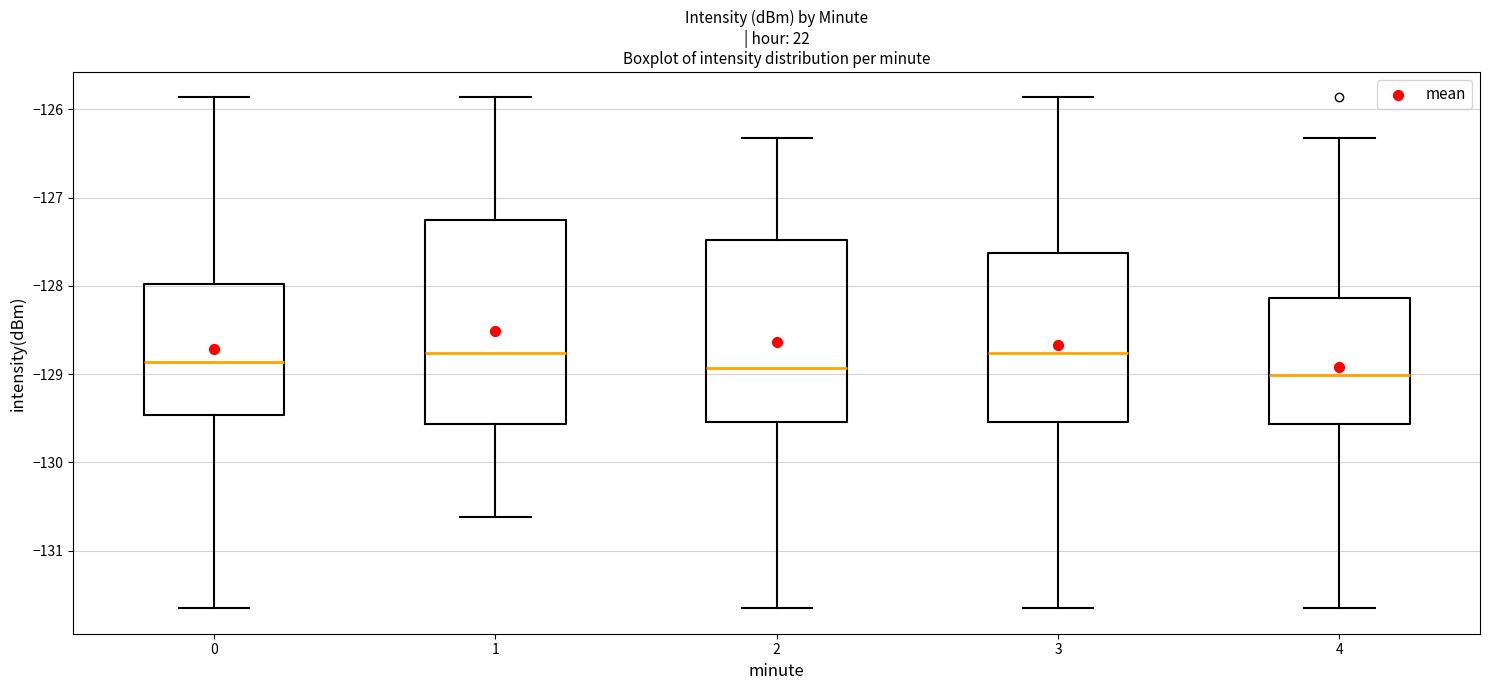

Reading left to right, transcribe this box plot: for each box, give where its median line is, the range the box spans, and where its two whiskers end, as read against the y-axis. The values are not printed on the chart, so give them approximately, as read against the axis.

0: median -128.9, box -129.5 to -128.0, whiskers -131.7 to -125.9
1: median -128.8, box -129.6 to -127.3, whiskers -130.6 to -125.9
2: median -128.9, box -129.5 to -127.5, whiskers -131.7 to -126.3
3: median -128.8, box -129.5 to -127.6, whiskers -131.7 to -125.9
4: median -129.0, box -129.6 to -128.1, whiskers -131.7 to -126.3